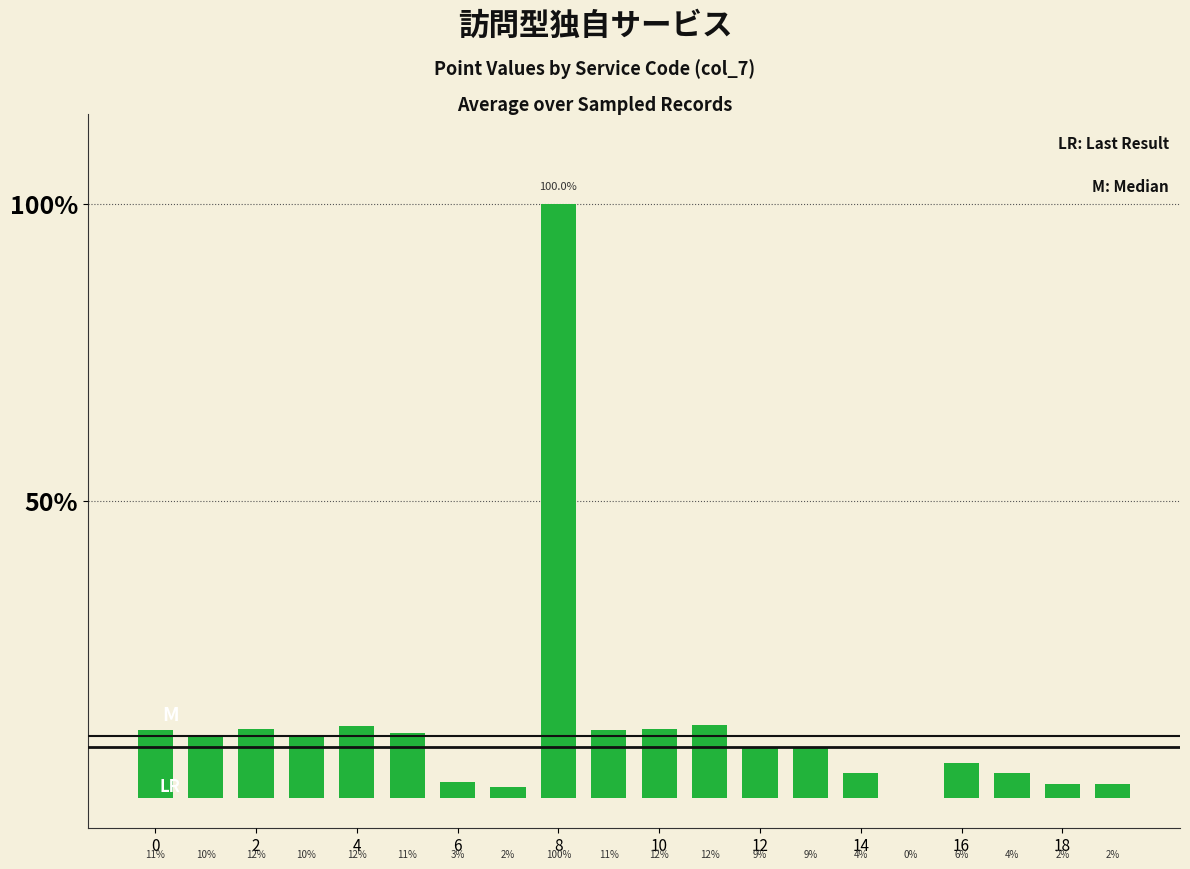

What is the difference between the maximum and minimum values?

1.0